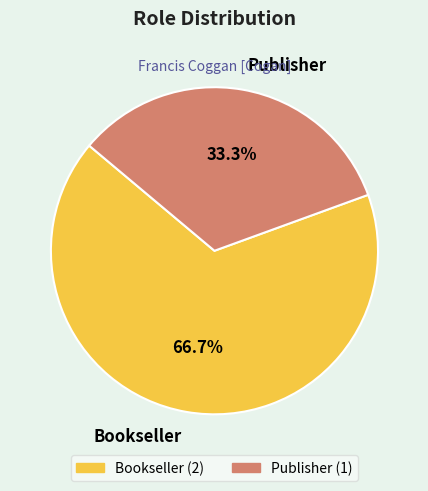

Which slice is the largest?

Bookseller